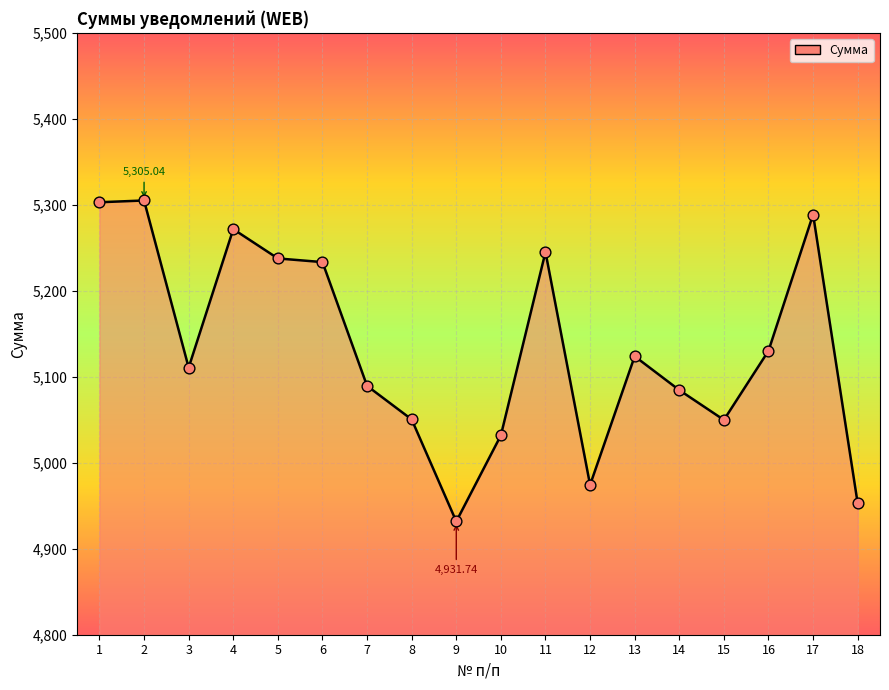

Between 5 and 10, which is larger?

5